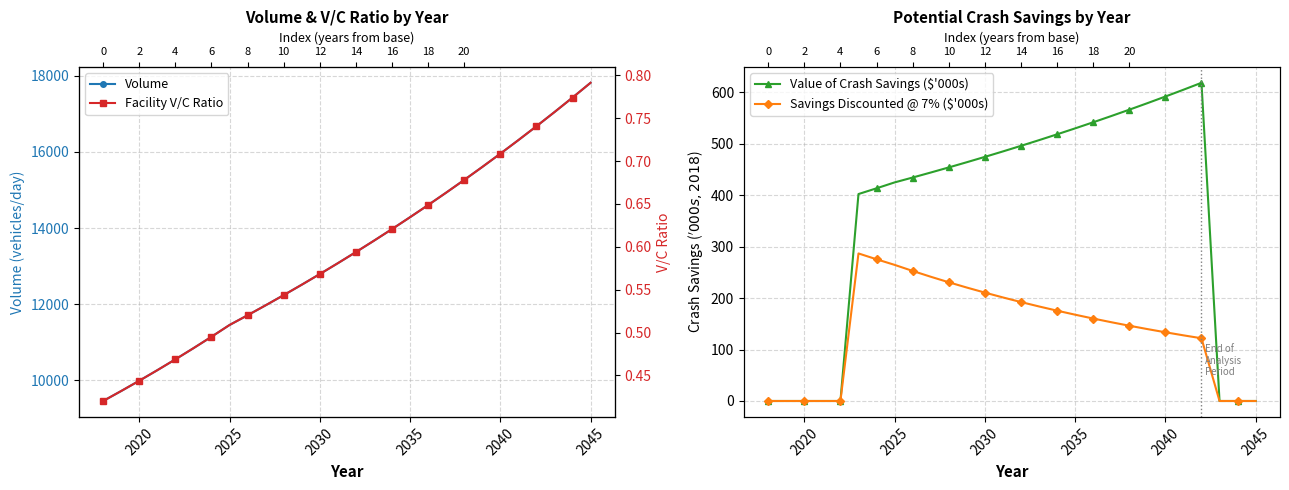

True or false: Facility V/C Ratio and Volume intersect in this chart.

False